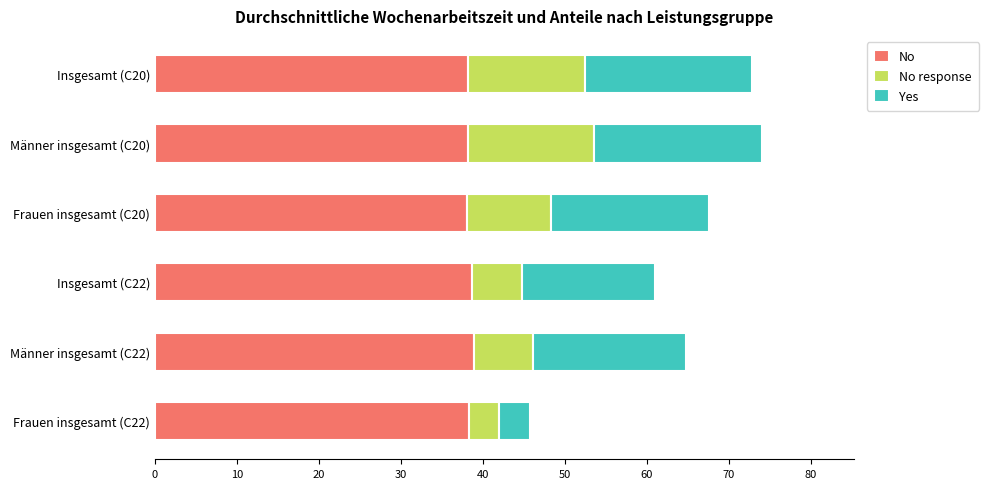

What is the highest value of the No series?

38.9